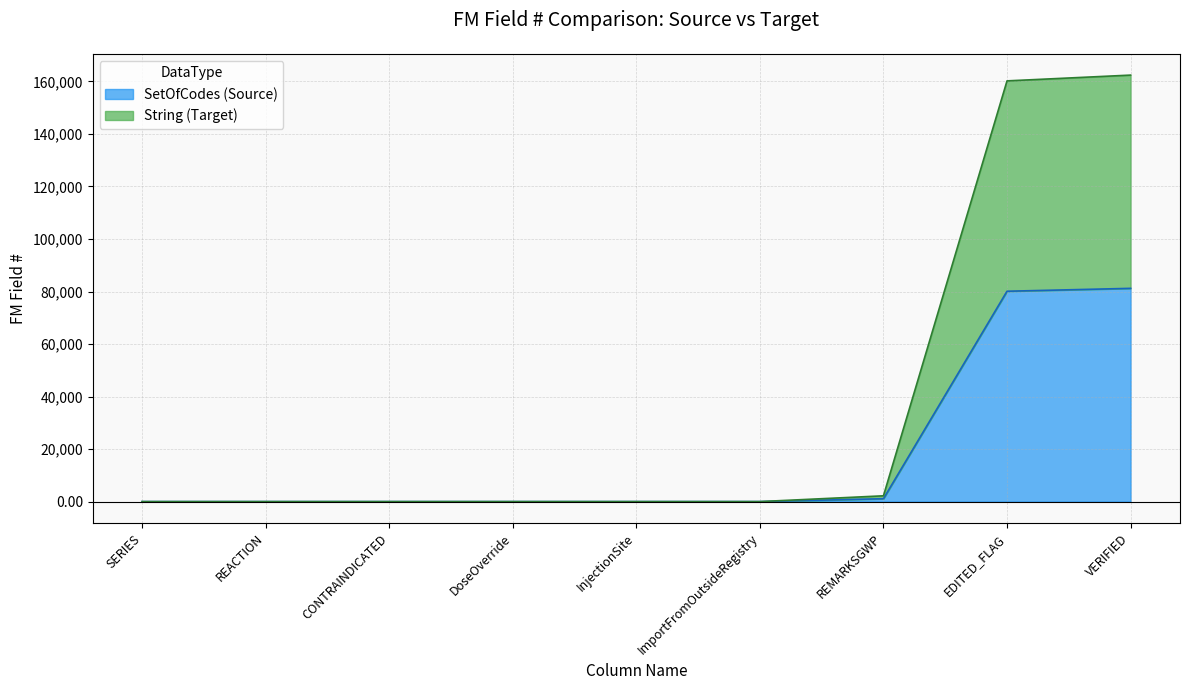

Read the SetOfCodes value at CONTRAINDICATED.

0.1